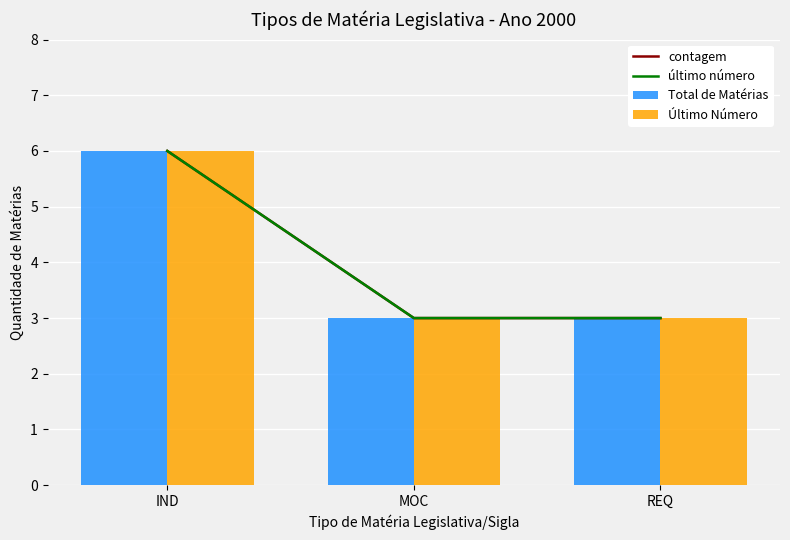

Reading right to left, transcribe all the data shown in this chart.

contagem: 3	3	6
último número: 3	3	6
Total de Matérias: 3	3	6
Último Número: 3	3	6